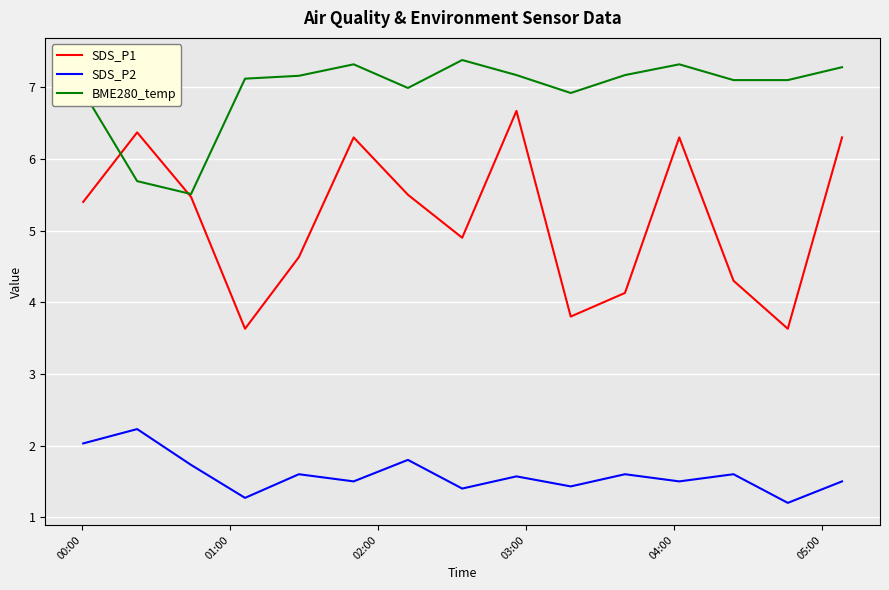

Which series has the largest total across all categories?

BME280_temp